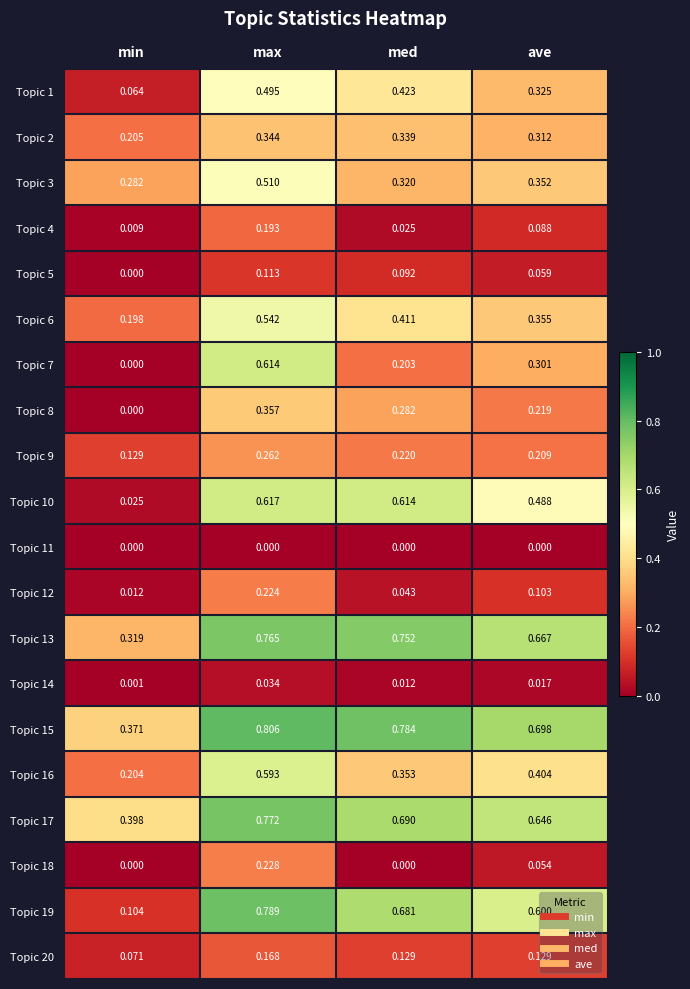

Rank the categories by Topic 19 value from highest to lowest.

max, med, ave, min